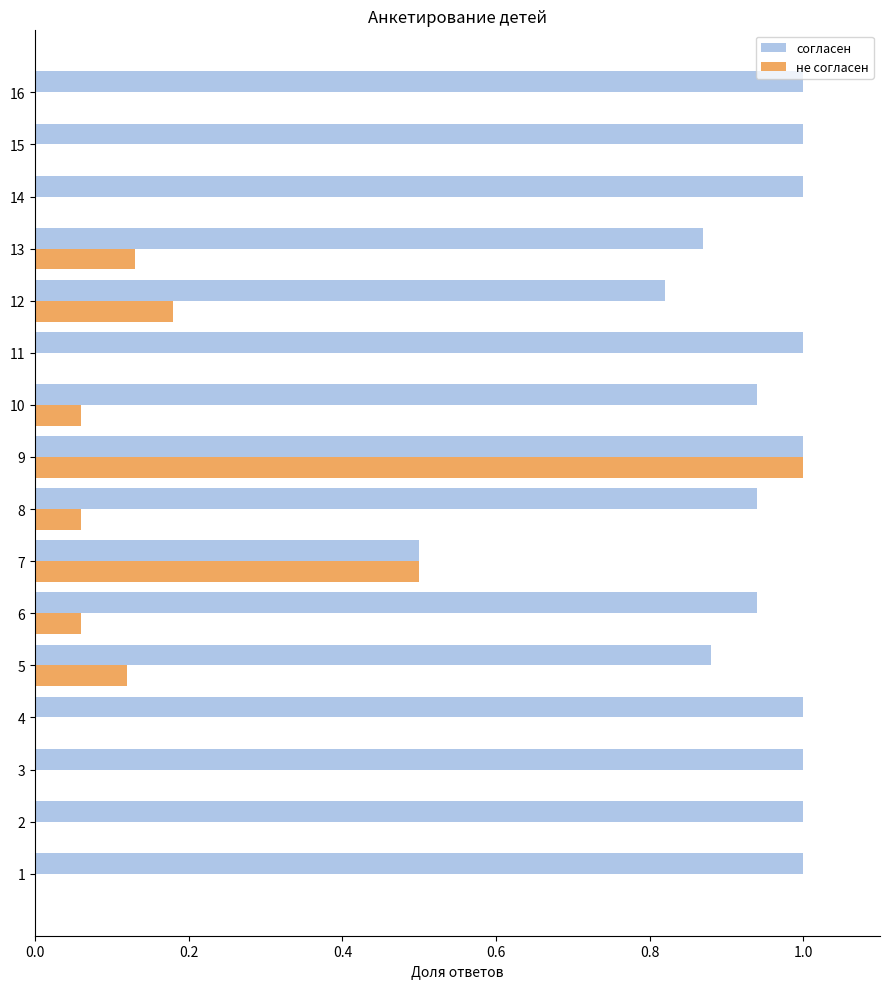

At which label does не согласен reach its peak?

9